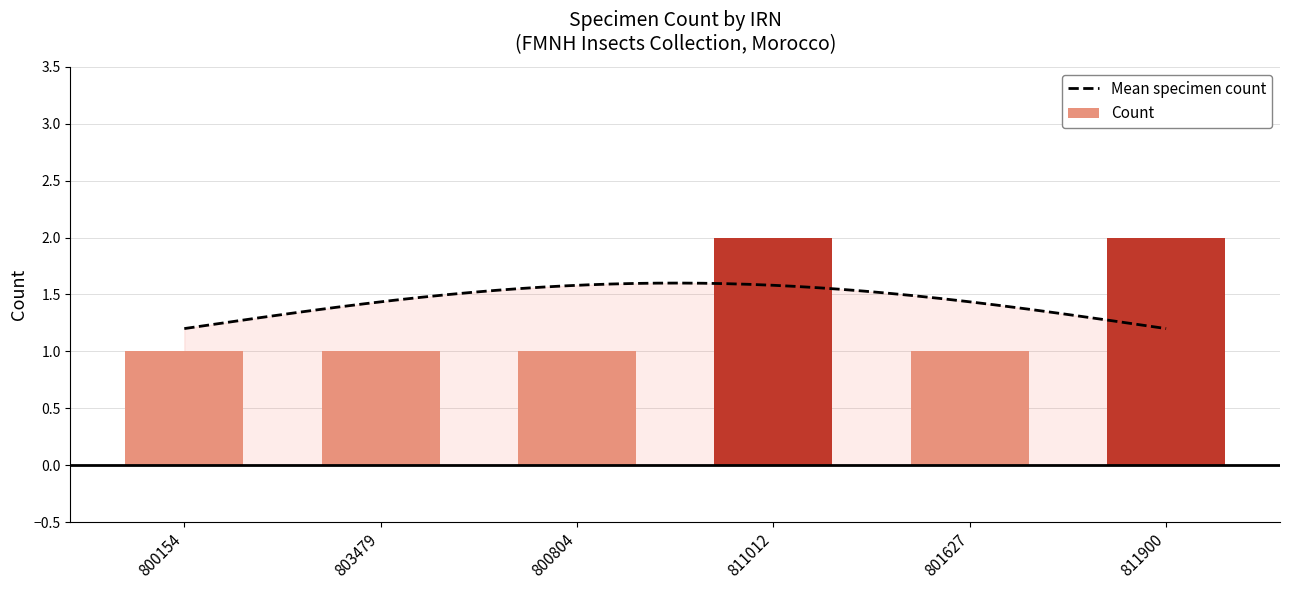

What is the difference between the maximum and second lowest values?

1